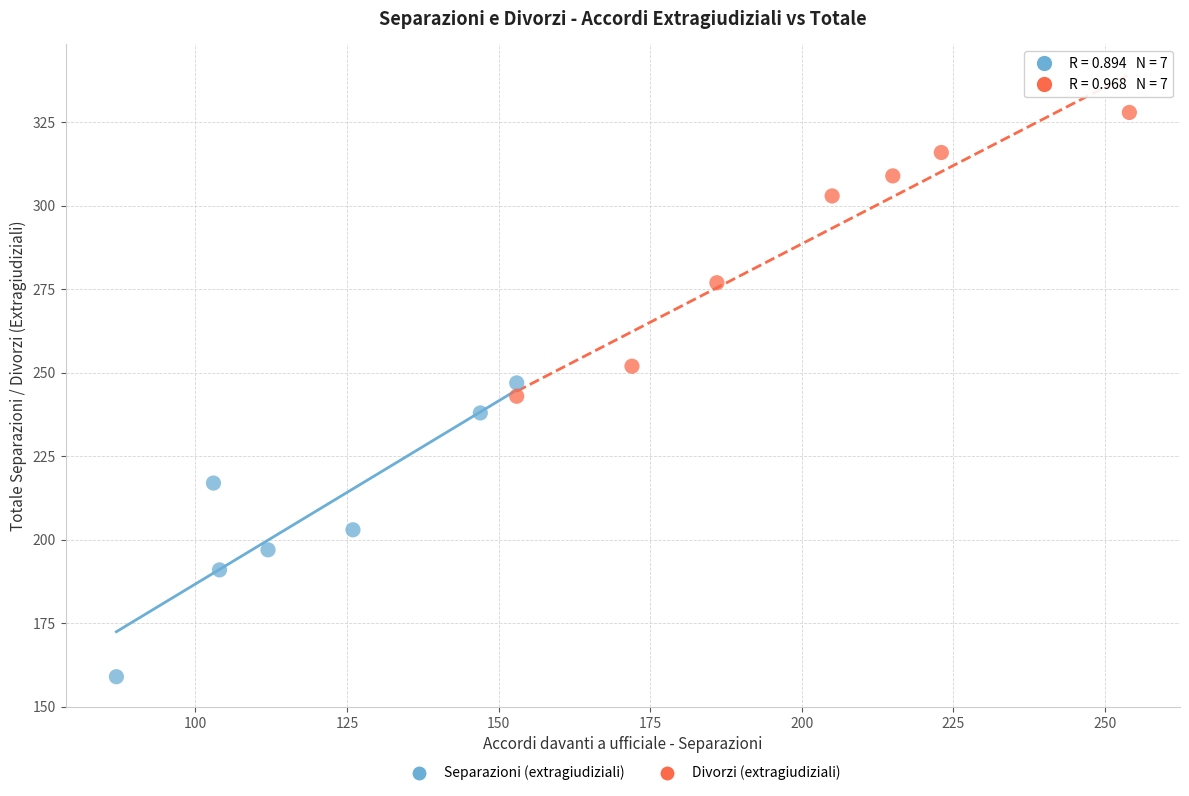

Which series contains the lowest Y value?

Separazioni (extragiudiziali)